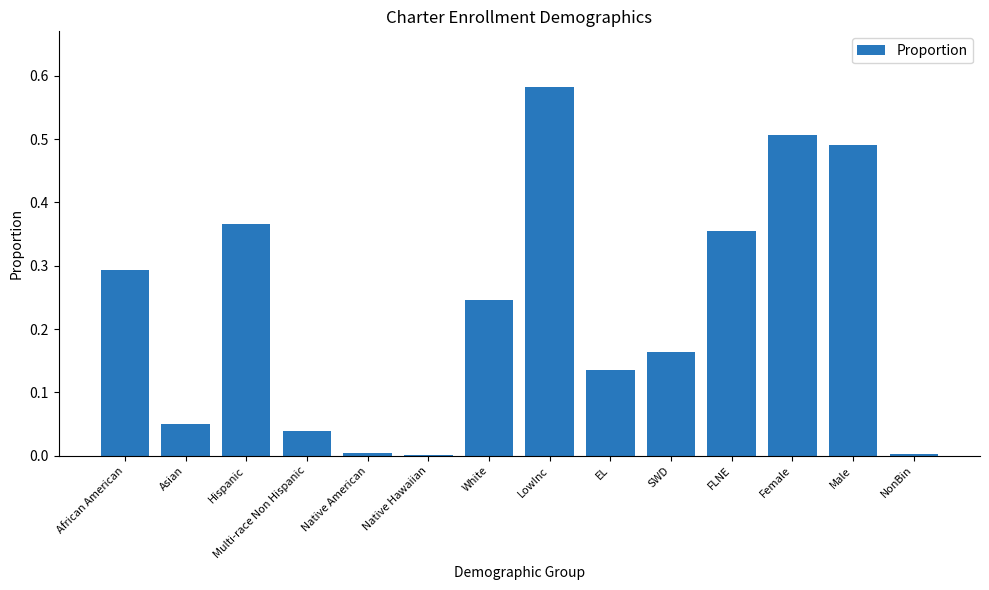

Between Female and Hispanic, which is larger?

Female